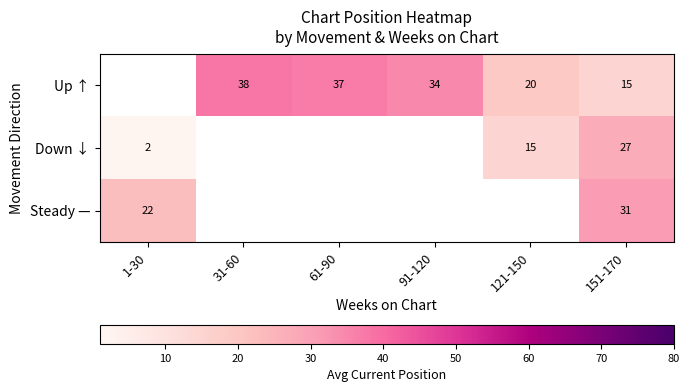

How many categories are shown in the chart?

6